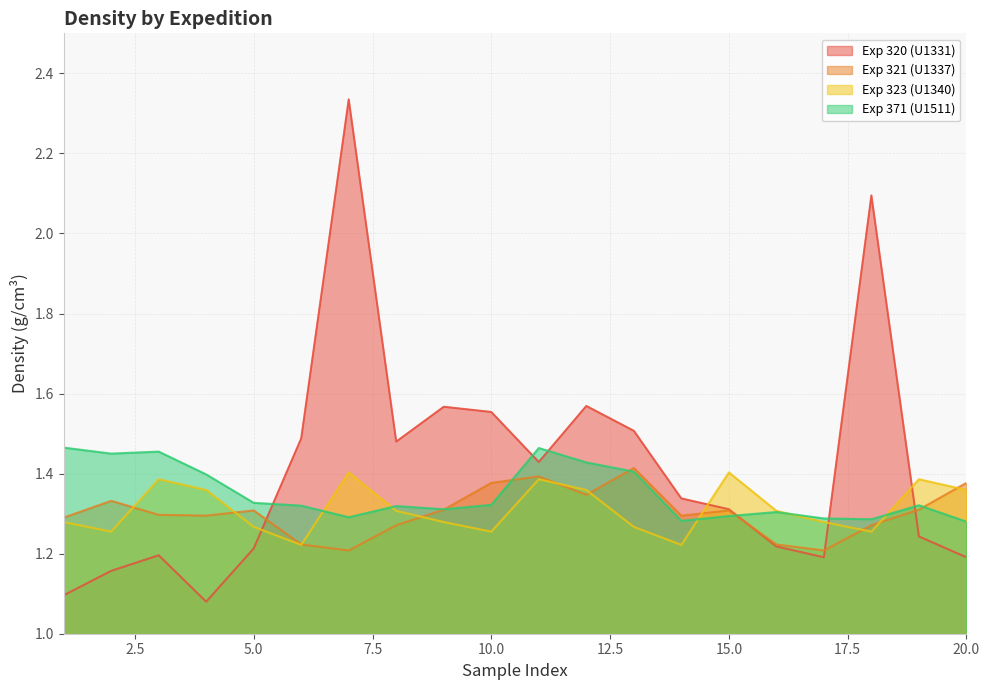

Is it true that Exp 371 (U1511) equals 1.7 at 16?

False